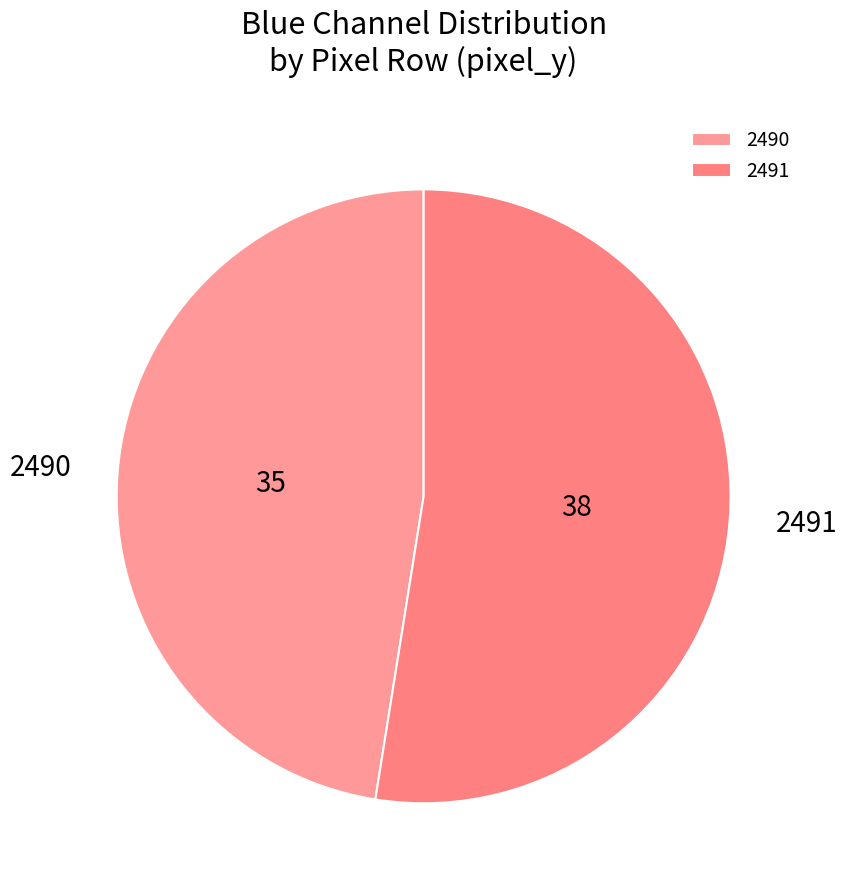

Is it true that 2491 is 59% of the pie?

False